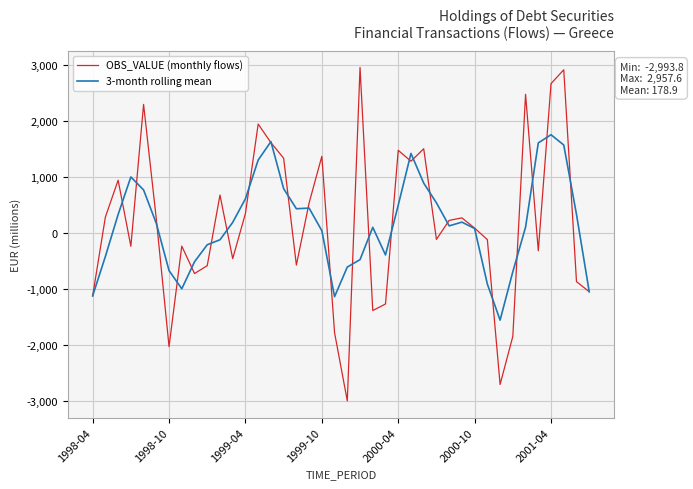

Rank the series by their maximum value, from highest to lowest.

OBS_VALUE (monthly flows), 3-month rolling mean